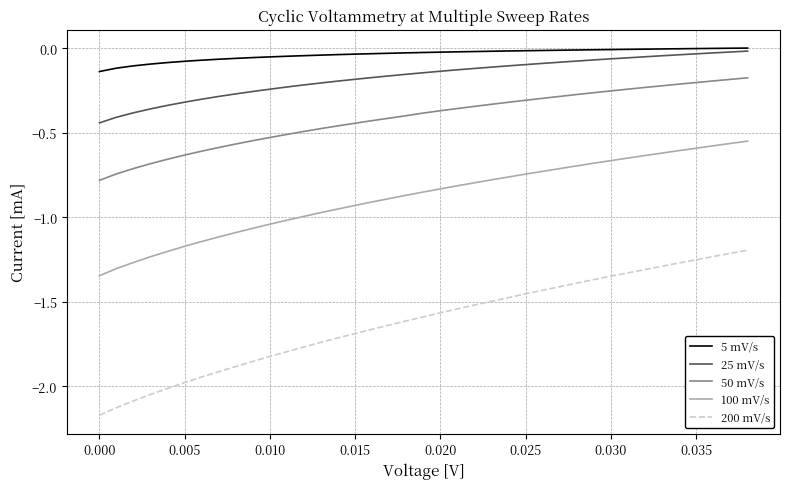

Which series has the largest total across all categories?

5 mV/s